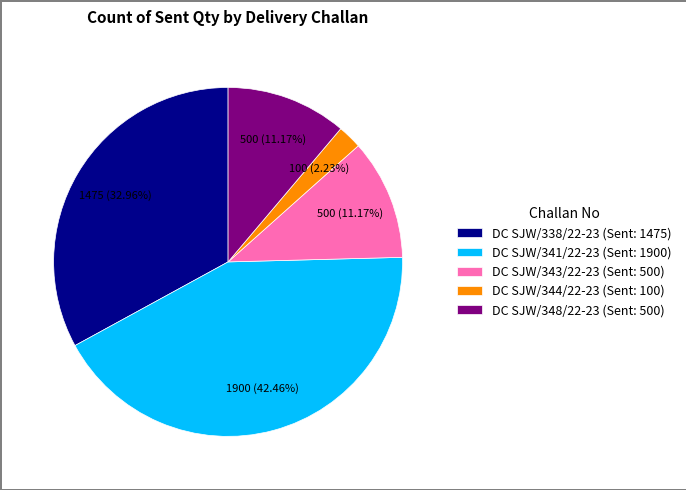

To the nearest percent, what is the combined percentage of DC SJW/344/22-23 (Sent: 100) and DC SJW/343/22-23 (Sent: 500)?

13%